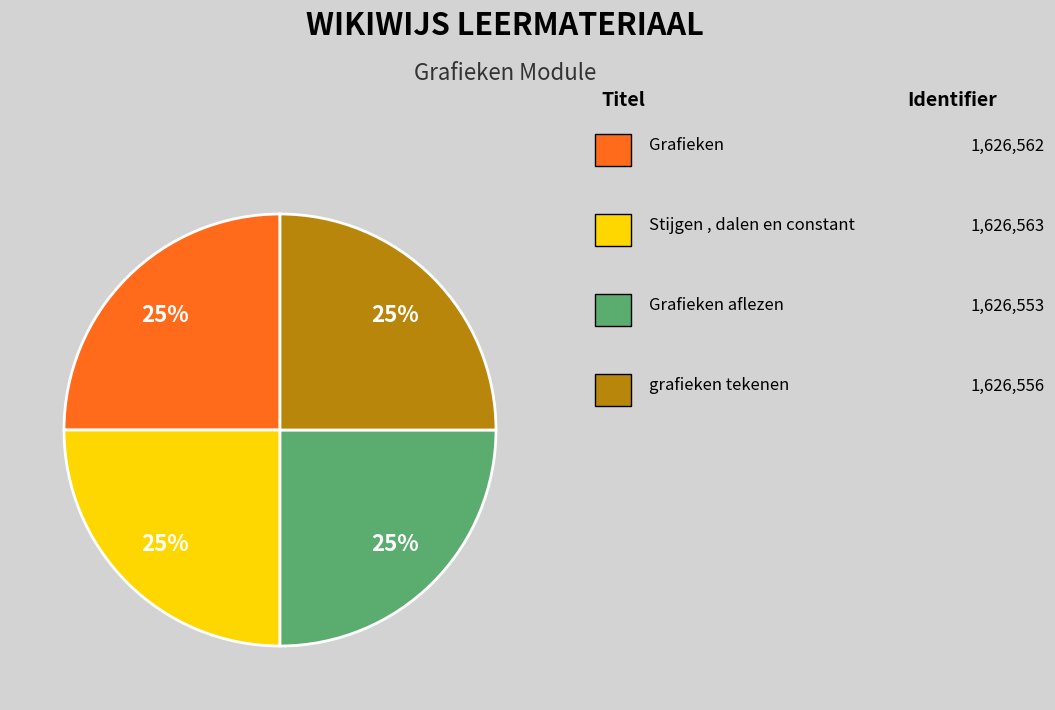

To the nearest percent, what is the average slice percentage?

25%